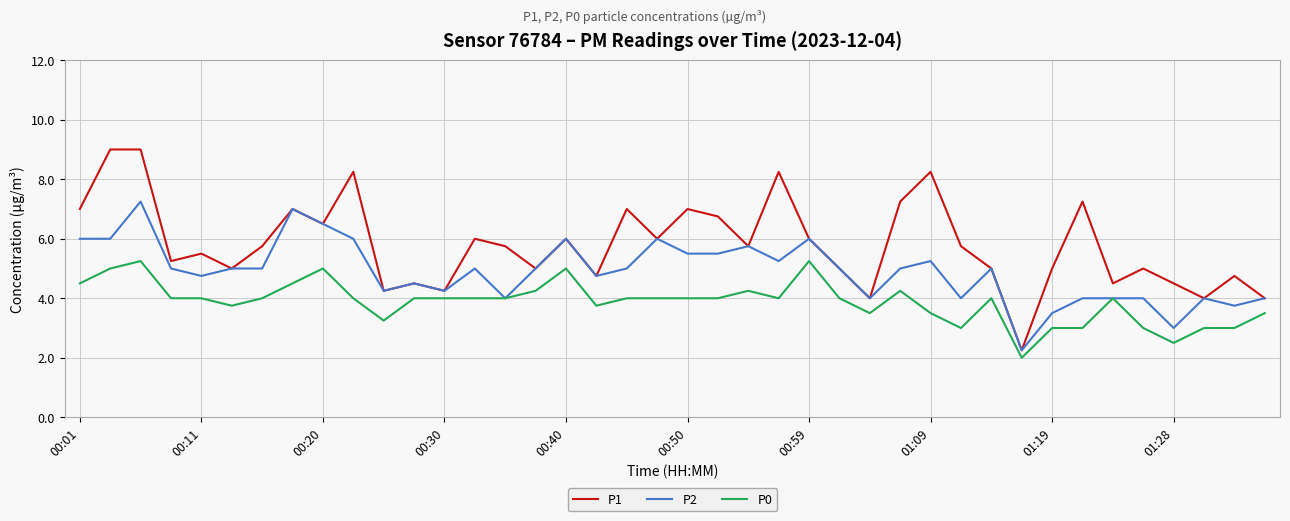

List the series in order of their peak value, lowest first.

P0, P2, P1